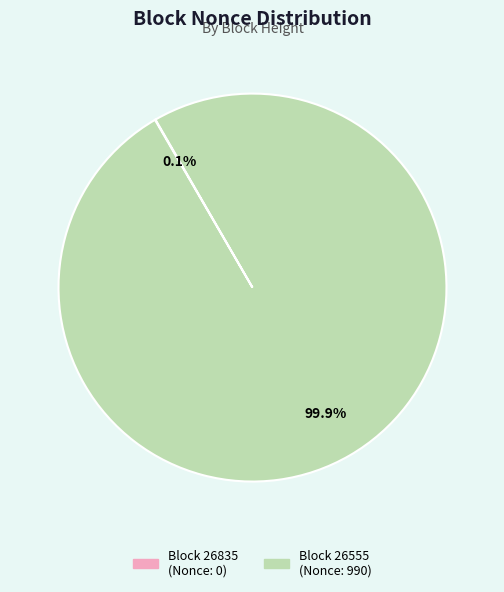

Does any single category account for the majority?

Yes